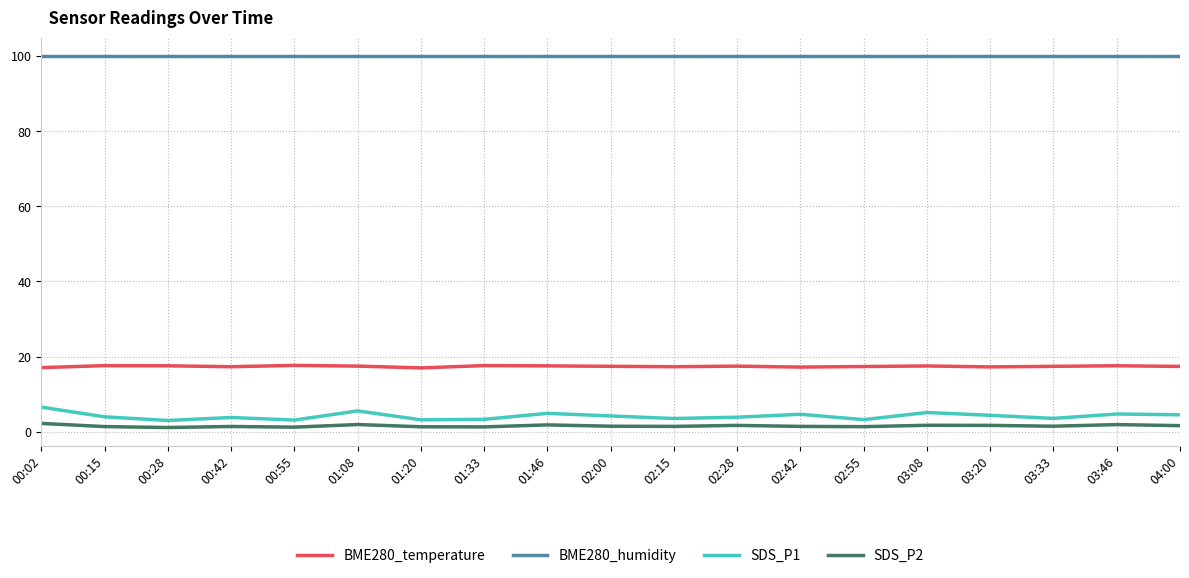

At how many categories does at least one series exceed 17?

19